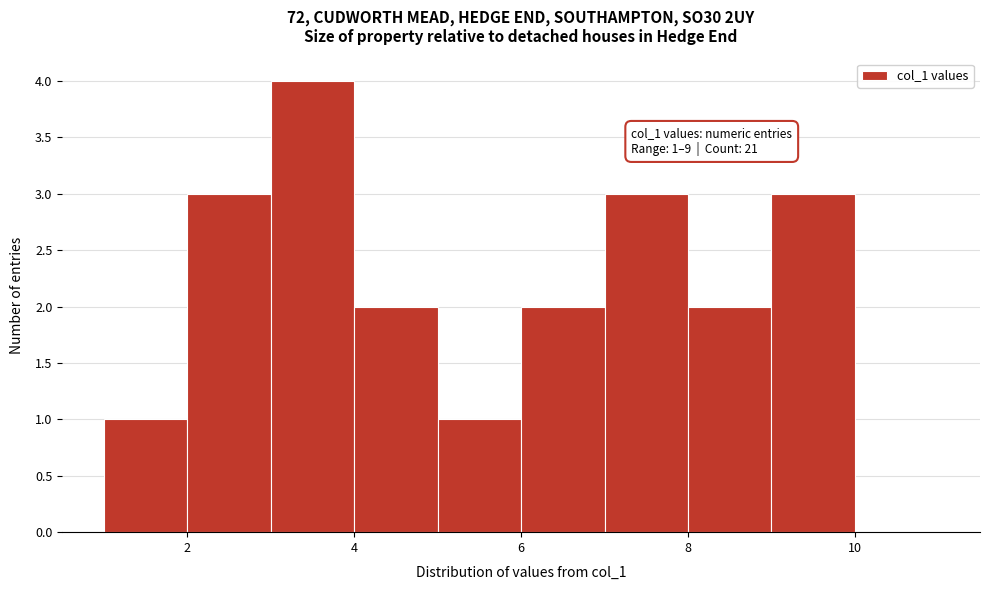

Which range on the x-axis has the tallest bar?

3 to 4